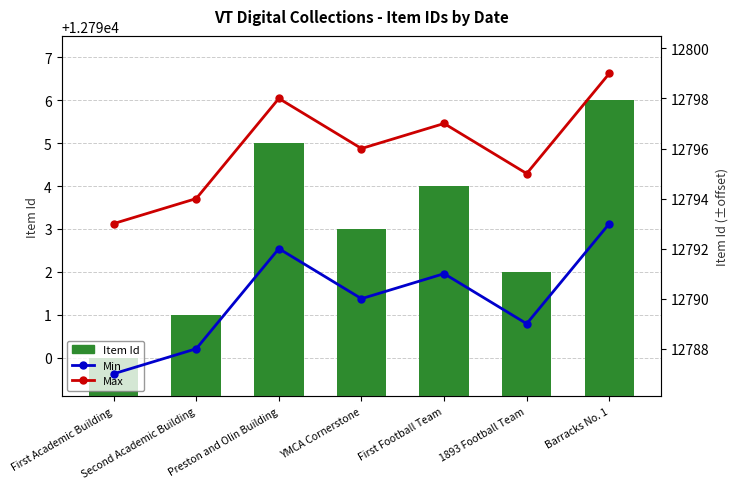

At which label does Item Id first exceed 12793?

Preston and Olin Building